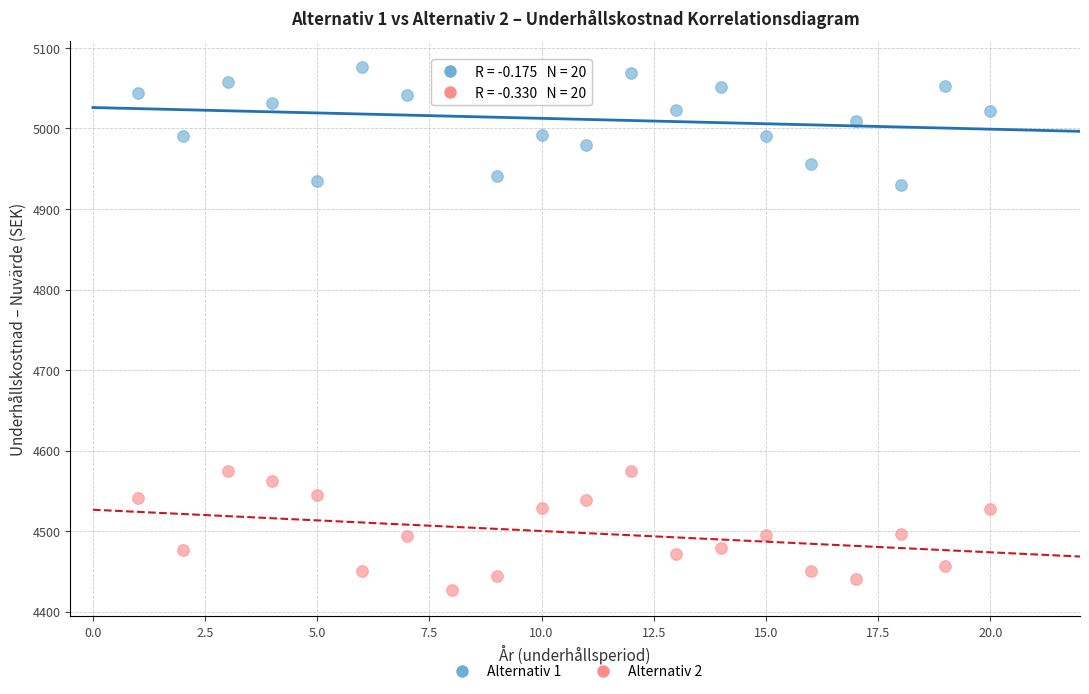

Which series reaches the minimum Y coordinate?

Alternativ 2